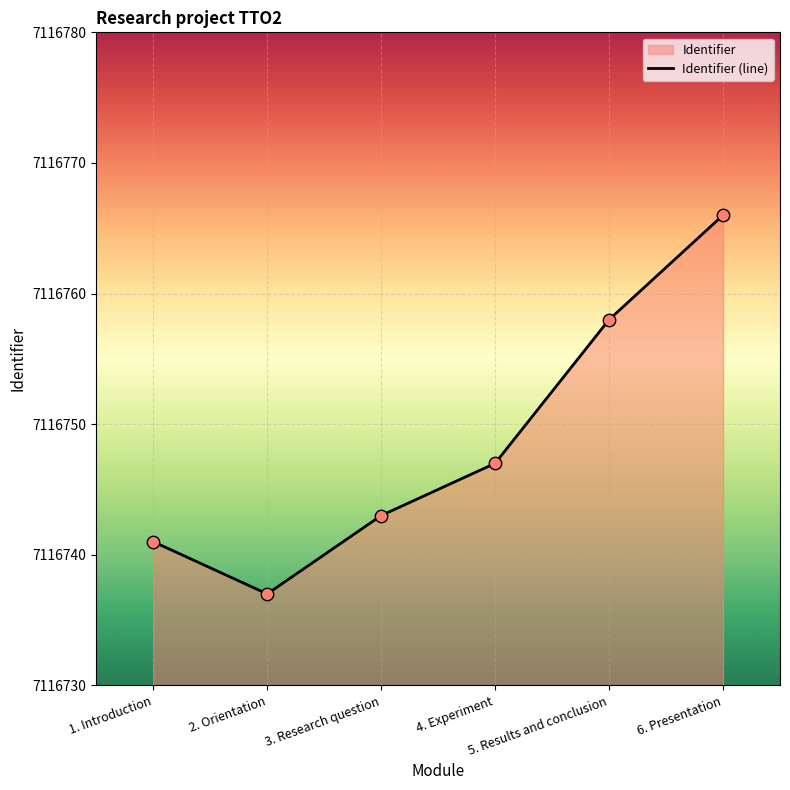

What is the change in value from 3. Research question to 6. Presentation?

+23